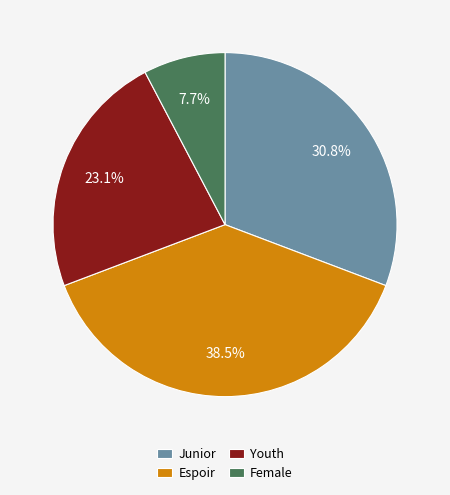

Is it true that Junior is 31% of the pie?

True